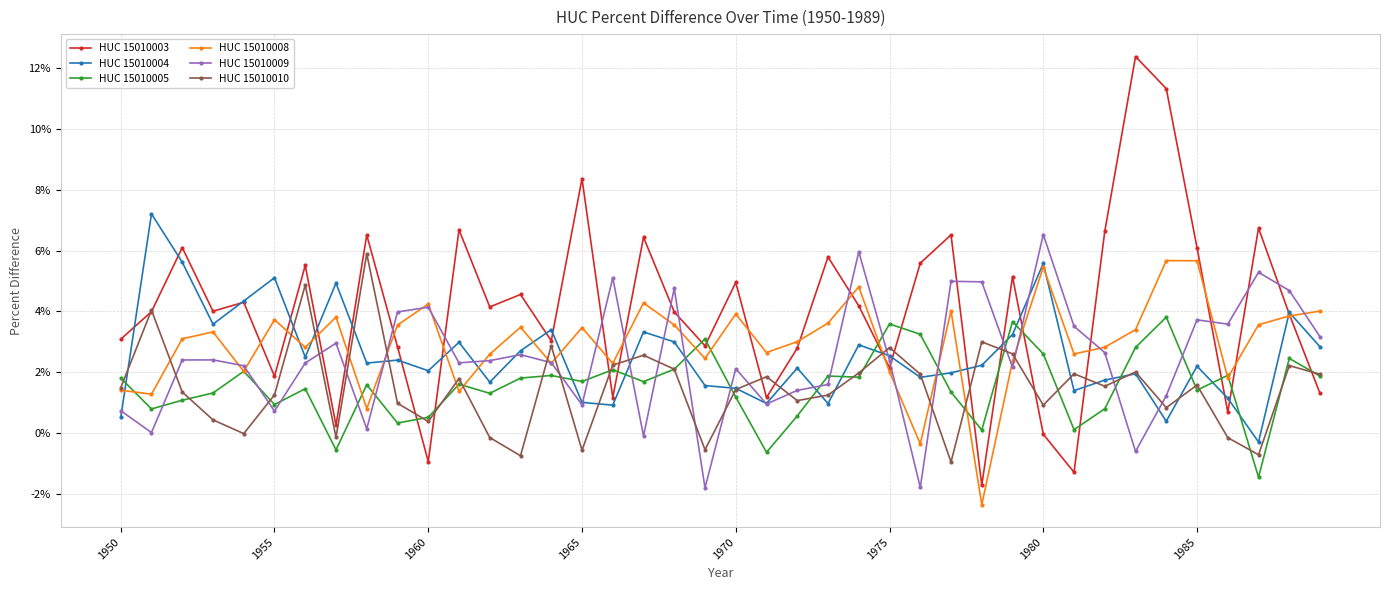

What are all the series names shown in the legend?

HUC 15010003, HUC 15010004, HUC 15010005, HUC 15010008, HUC 15010009, HUC 15010010